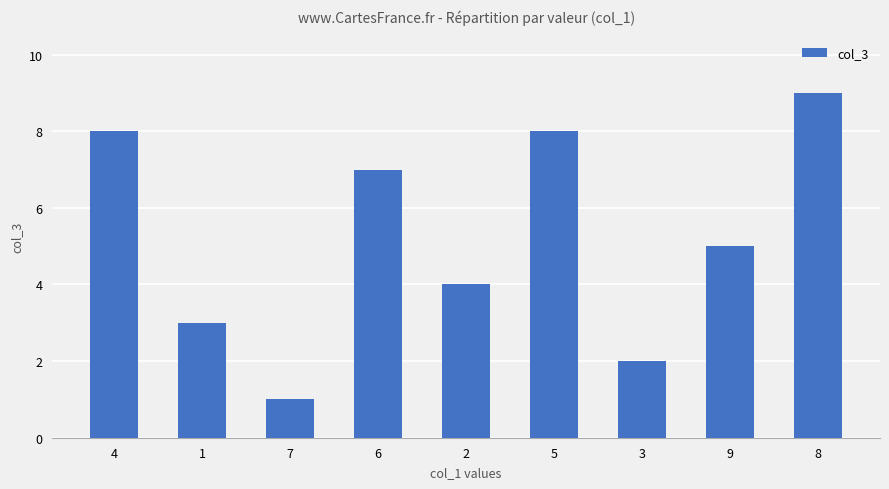

What is the label of the 2nd bar from the left?

1